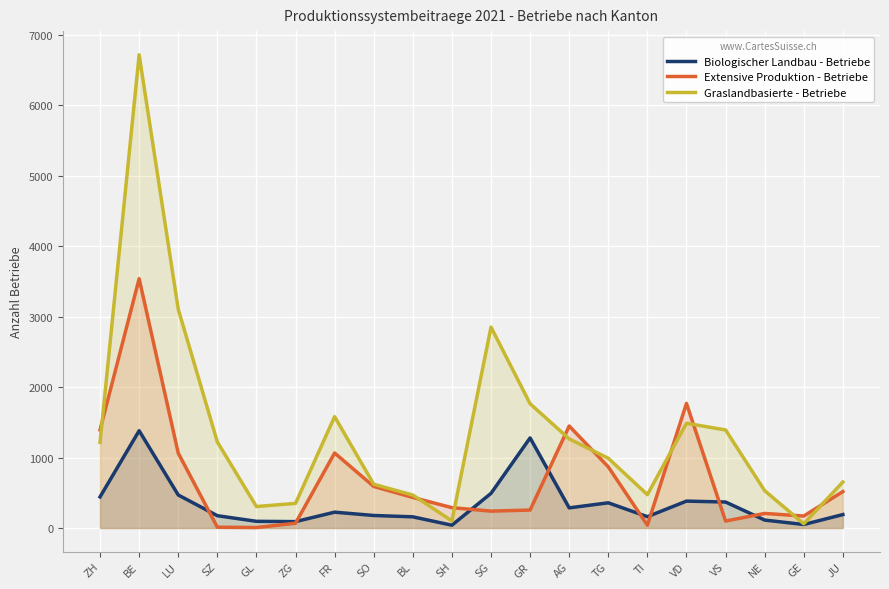

List the series in order of their overall mean, lowest first.

Biologischer Landbau - Betriebe, Extensive Produktion - Betriebe, Graslandbasierte - Betriebe